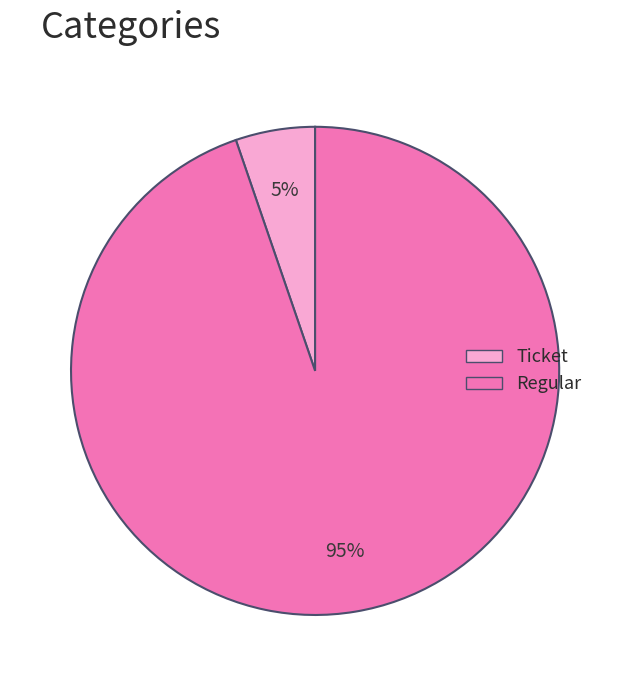

Combined, do Ticket and Regular account for over 50%?

Yes